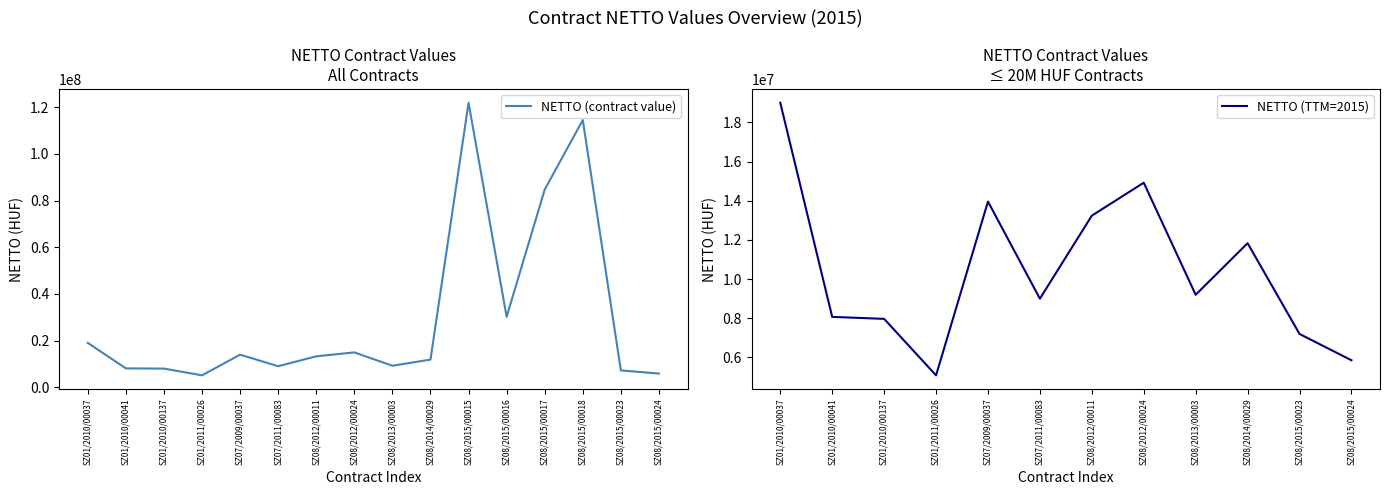

At which category does the data reach its first local valley?

SZ01/2011/00026